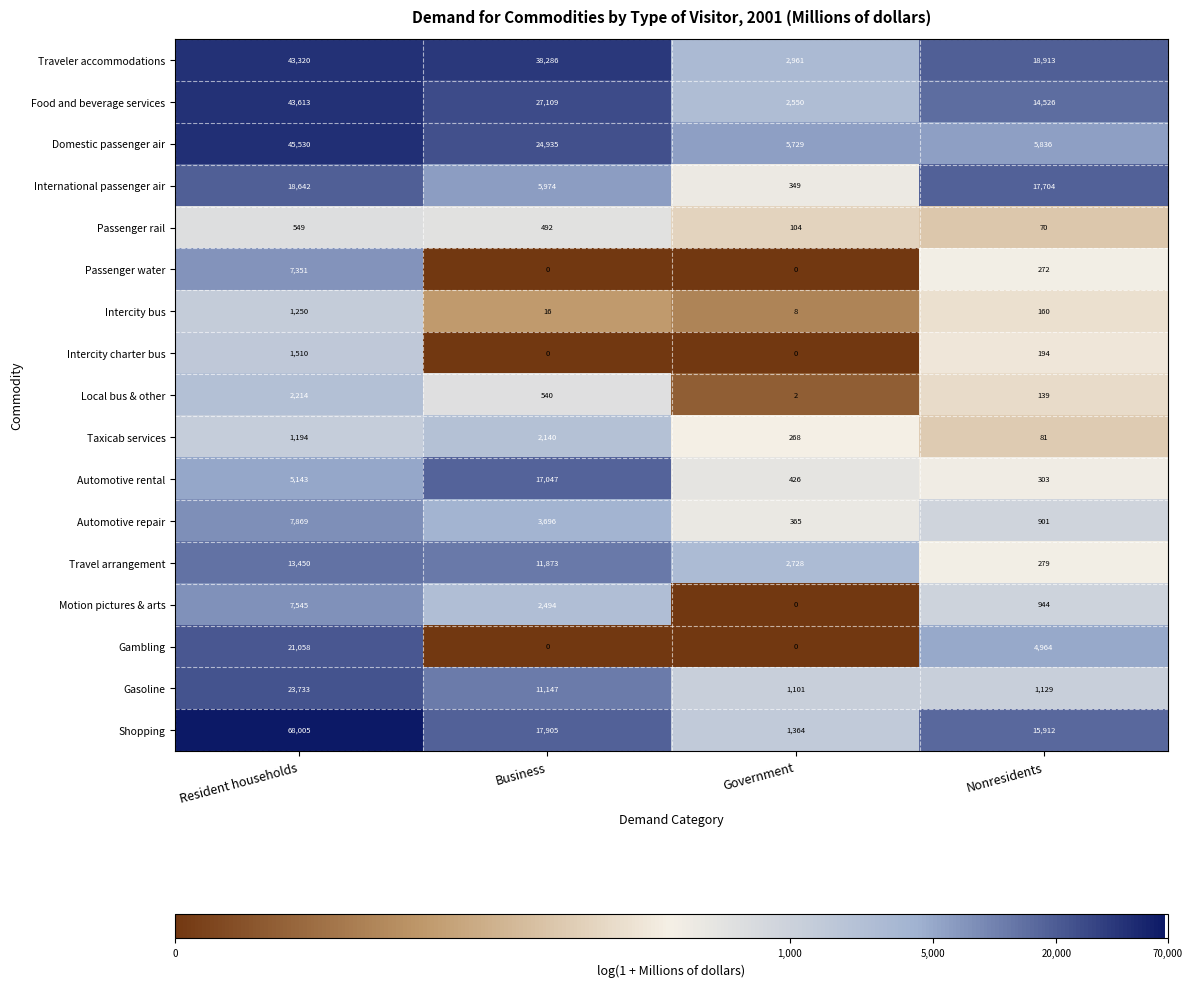

How many data points does each series have?

4